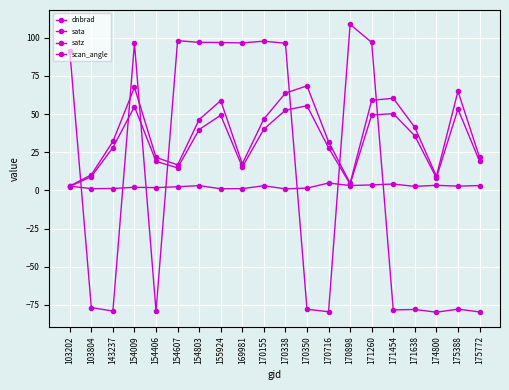

What is the average value of the scan_angle series?

31.4